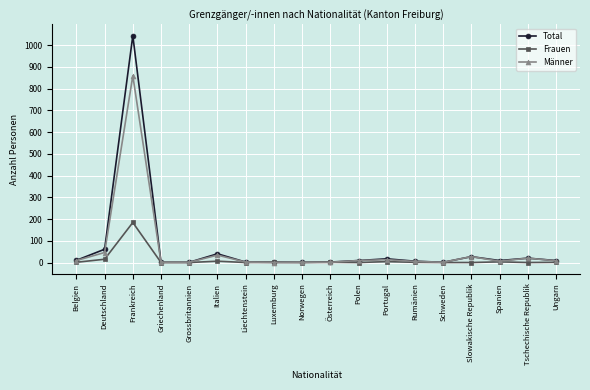

What is the difference between the Männer values at Italien and Griechenland?

33